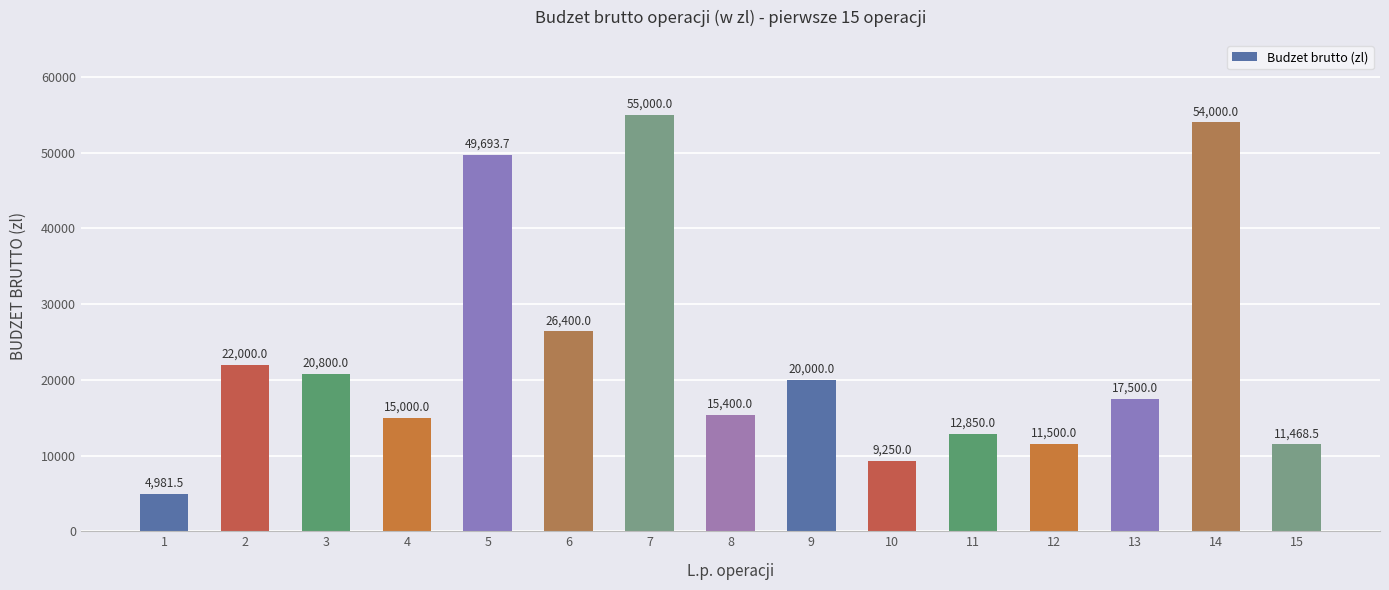

Rank the categories by value from highest to lowest.

7, 14, 5, 6, 2, 3, 9, 13, 8, 4, 11, 12, 15, 10, 1